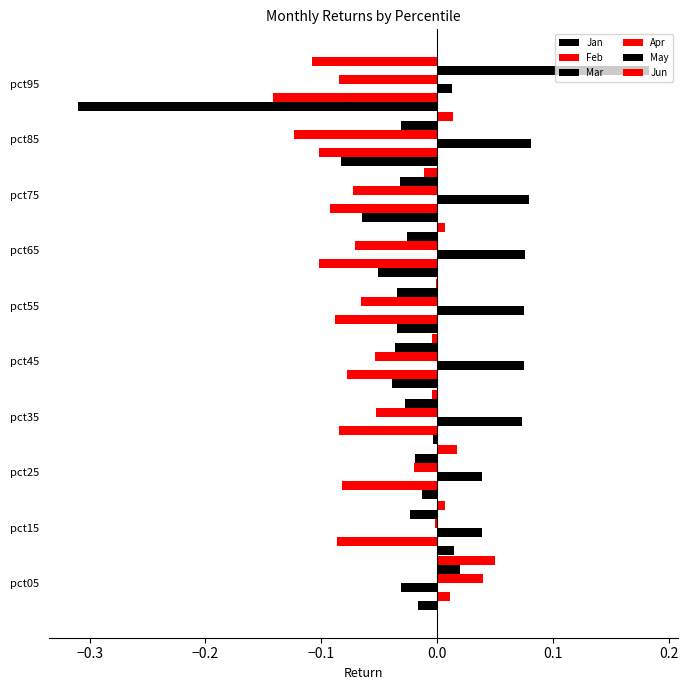

How many distinct data groups are displayed?

6